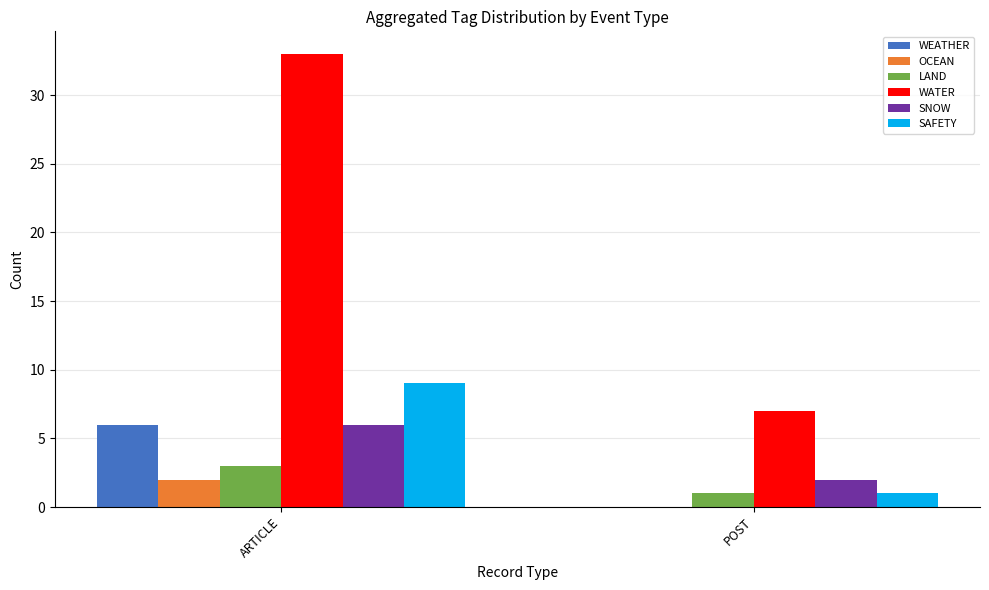

At which category does the chart reach its peak across all series?

ARTICLE